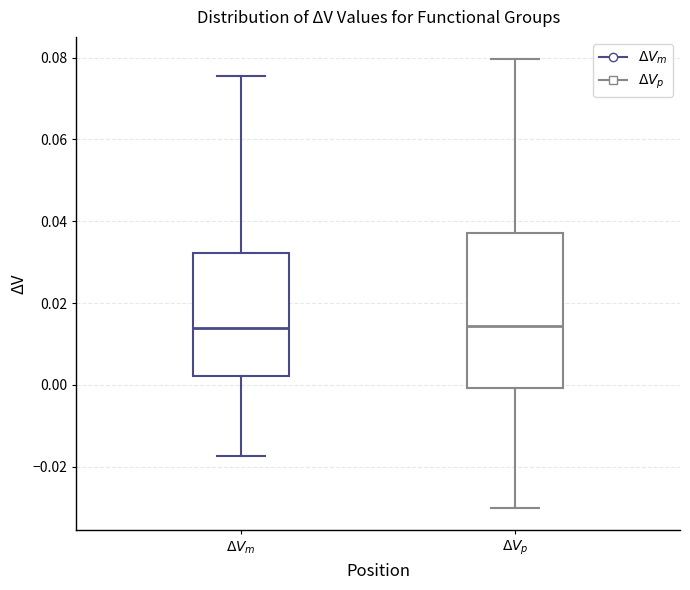

Reading left to right, transcribe this box plot: for each box, give where its median line is, the range the box spans, and where its two whiskers end, as read against the y-axis. The values are not printed on the chart, so give them approximately, as read against the axis.

$\Delta V_m$: median 0.014, box 0.002 to 0.032, whiskers -0.018 to 0.076
$\Delta V_p$: median 0.014, box 0.000 to 0.038, whiskers -0.030 to 0.080